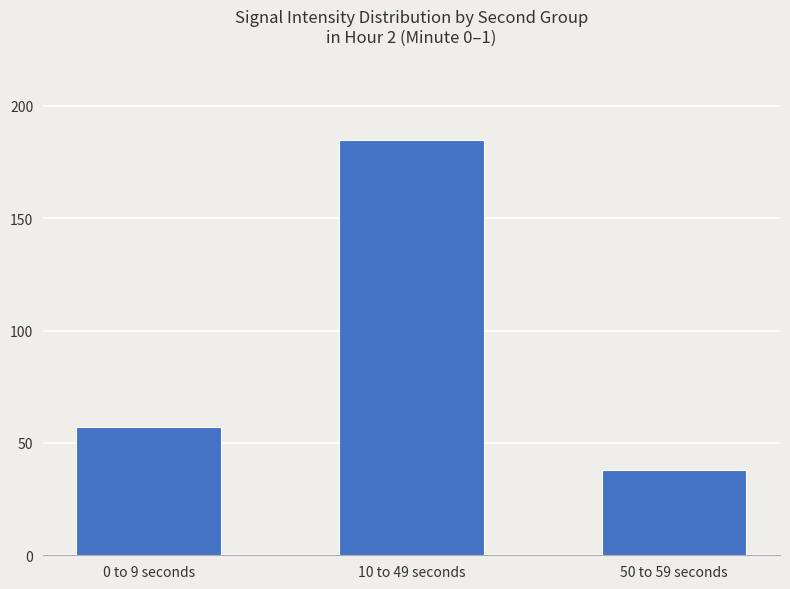

Rank the categories by value from lowest to highest.

50 to 59 seconds, 0 to 9 seconds, 10 to 49 seconds